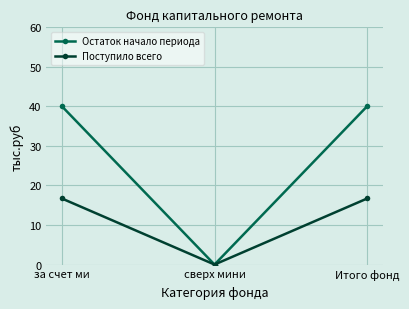

Which category has the lowest value across all series?

сверх мини